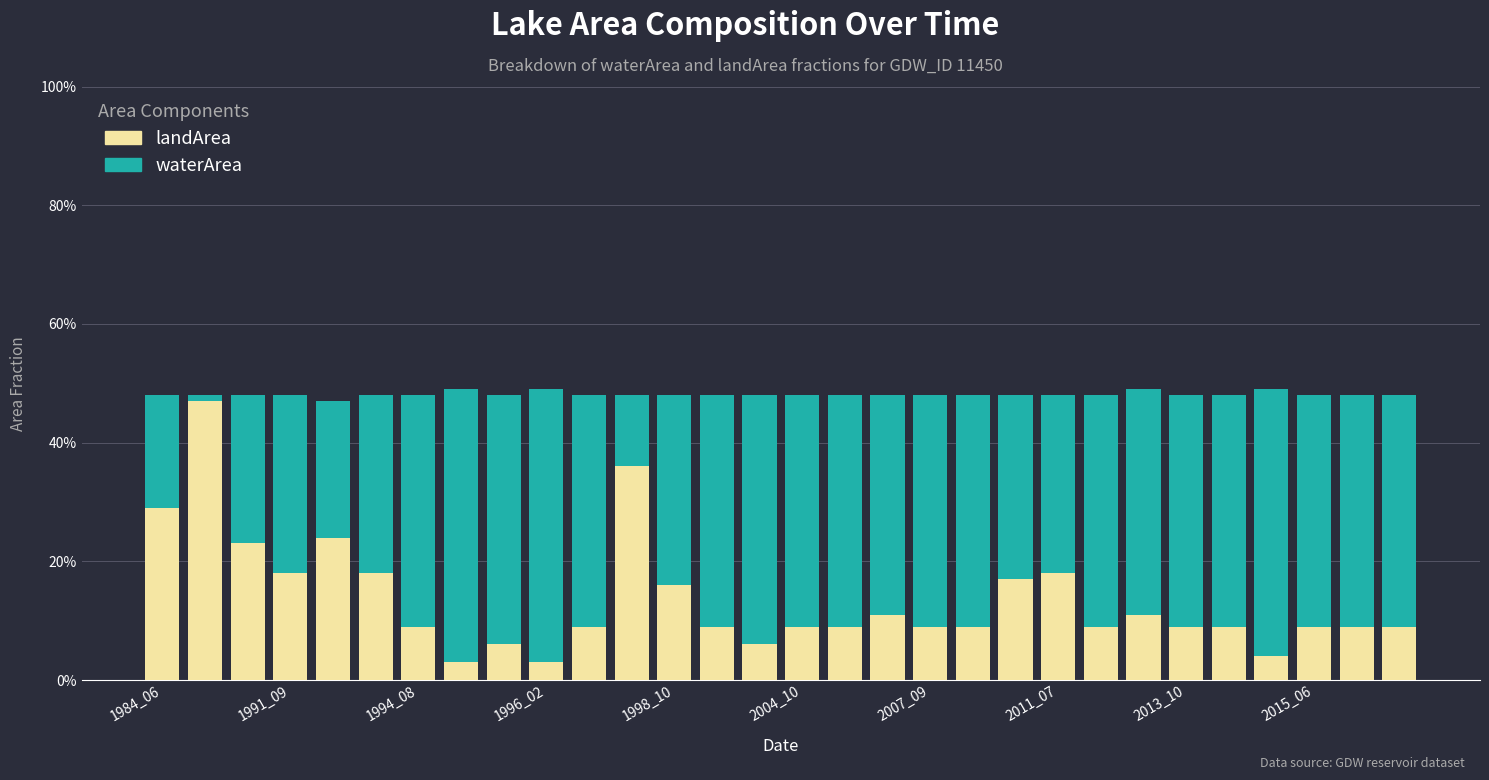

Does the chart contain stacked bars?

Yes